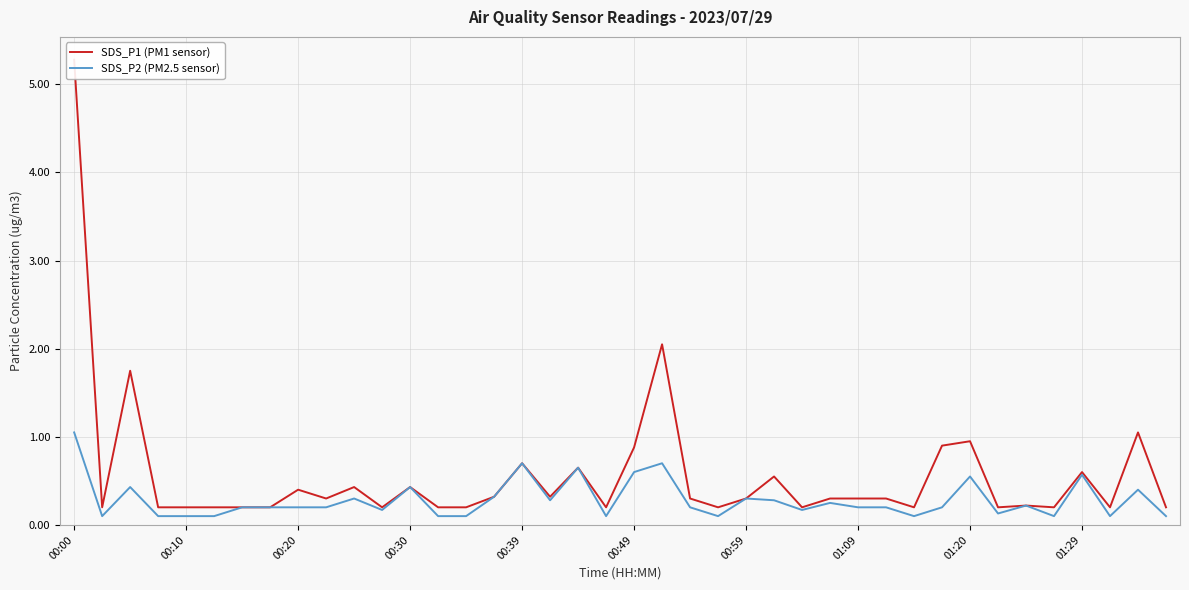

How many data points does each series have?

40